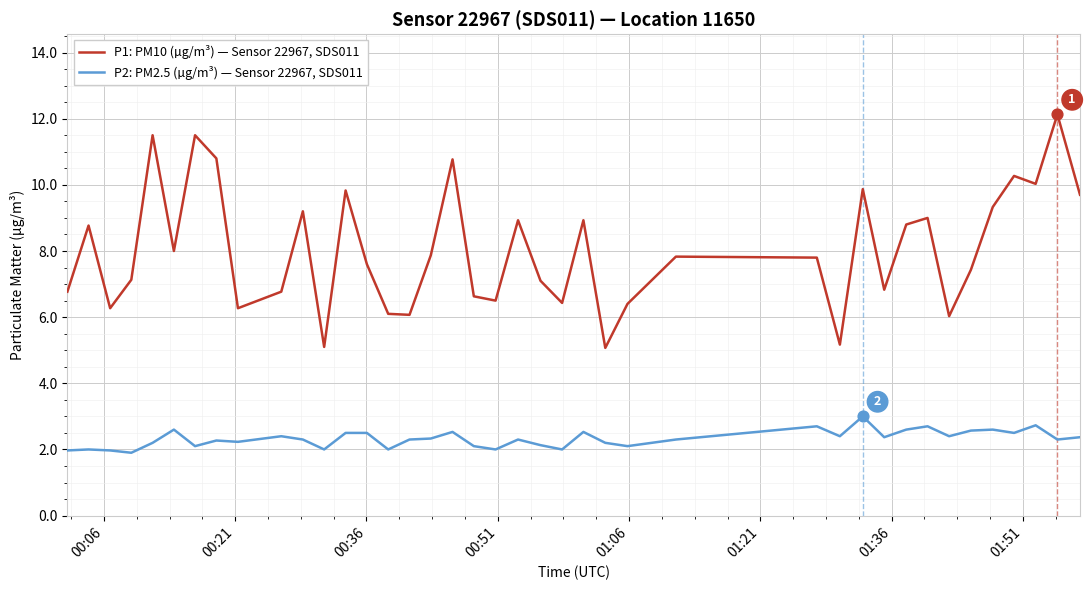

What is the lowest value of the P1: PM10 (µg/m³) — Sensor 22967, SDS011 series?

5.1